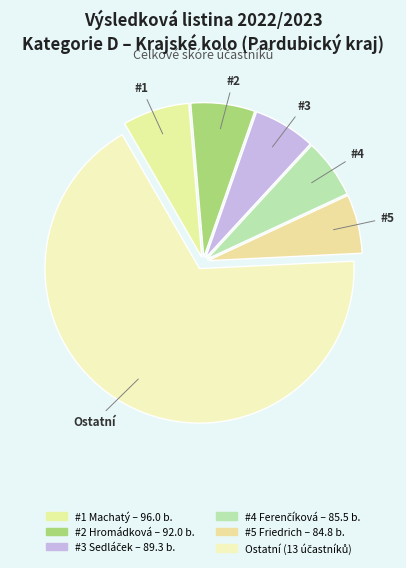

How many segments does this pie chart have?

6